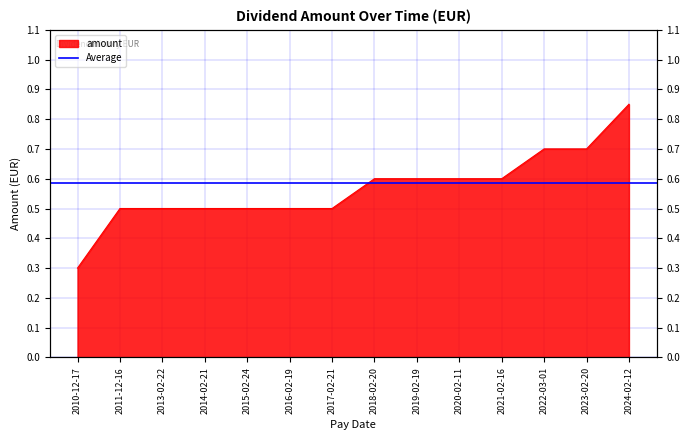

Reading left to right, extract all data points from this chart.

0.3	0.5	0.5	0.5	0.5	0.5	0.5	0.6	0.6	0.6	0.6	0.7	0.7	0.8